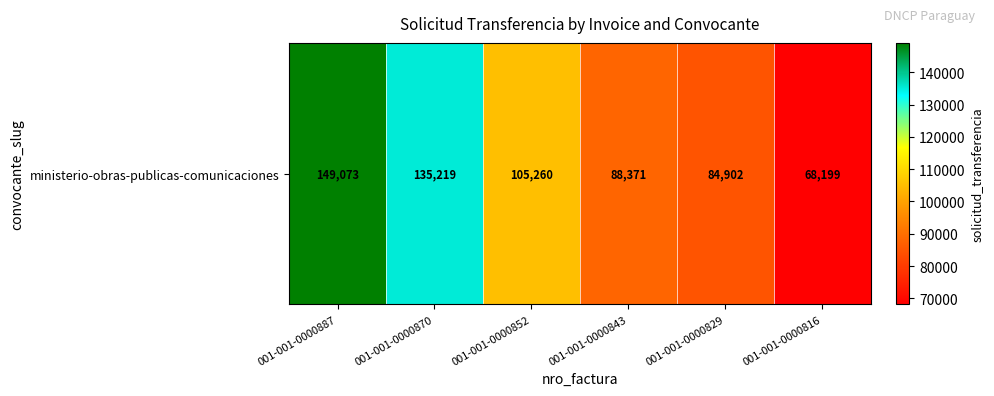

What is the ratio of the value at 001-001-0000829 to the value at 001-001-0000887?

0.6